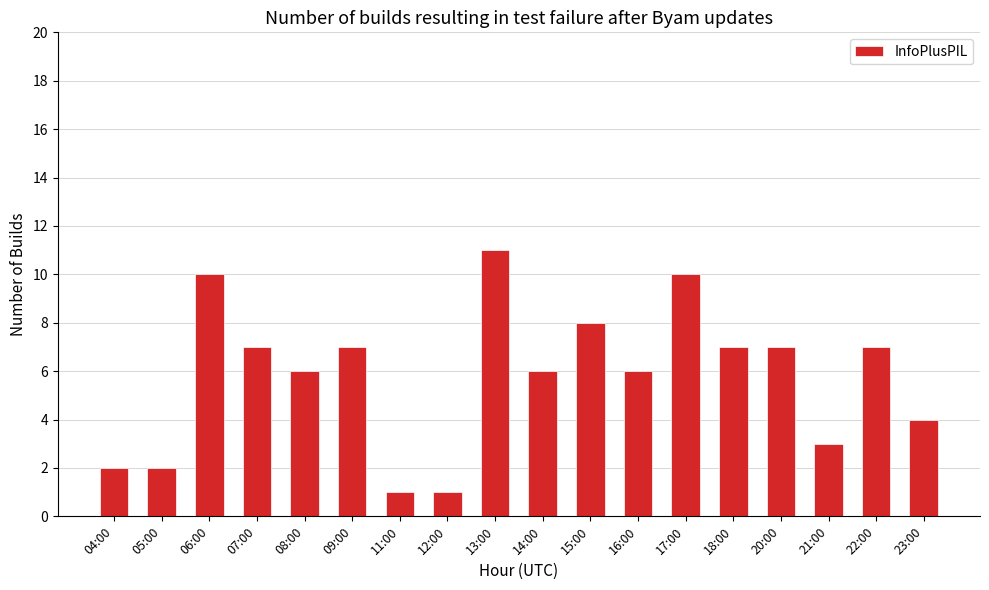

Are the bars horizontal?

No